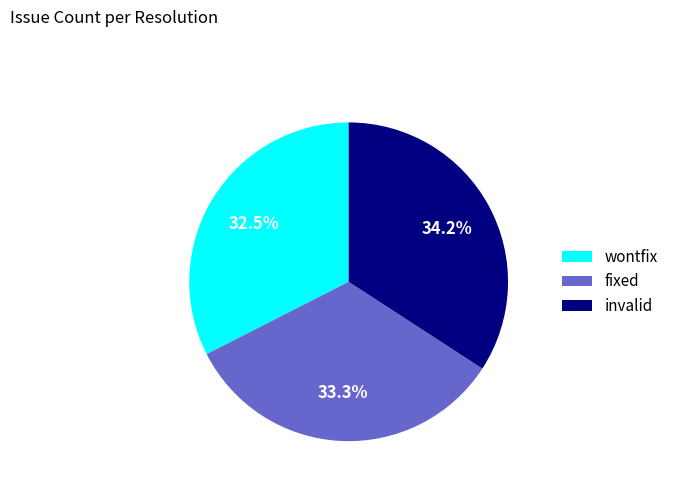

Is it true that fixed is 33% of the pie?

True